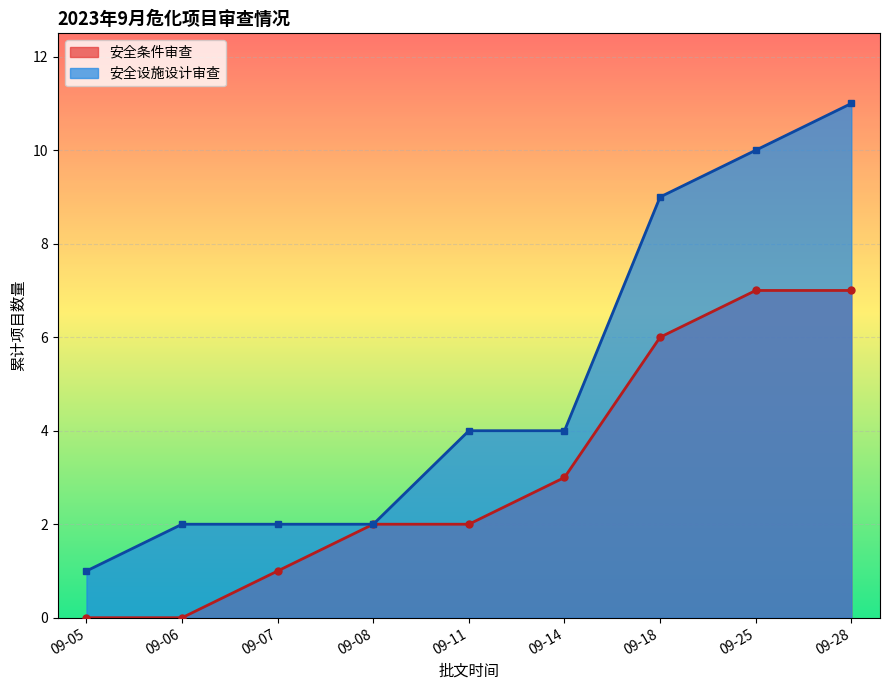

Count the number of data series in this chart.

2